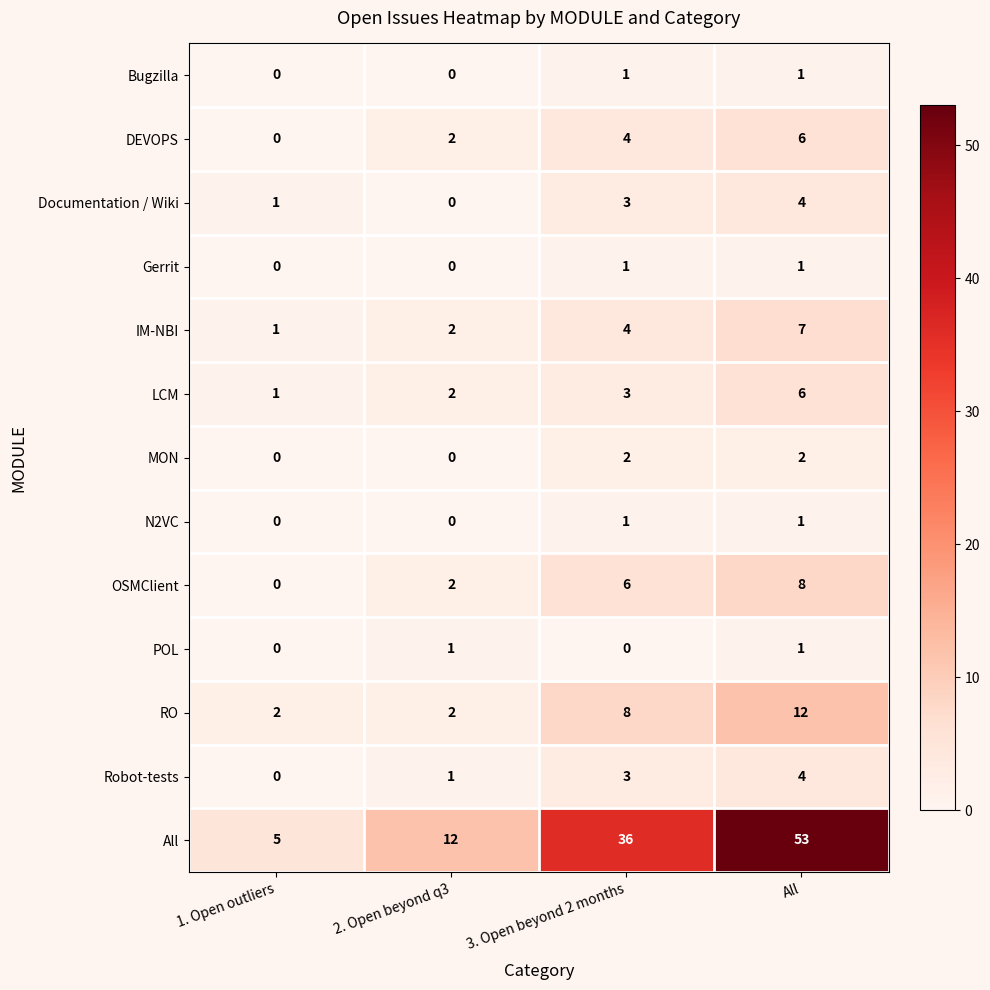

Which label corresponds to the largest value in the chart?

All